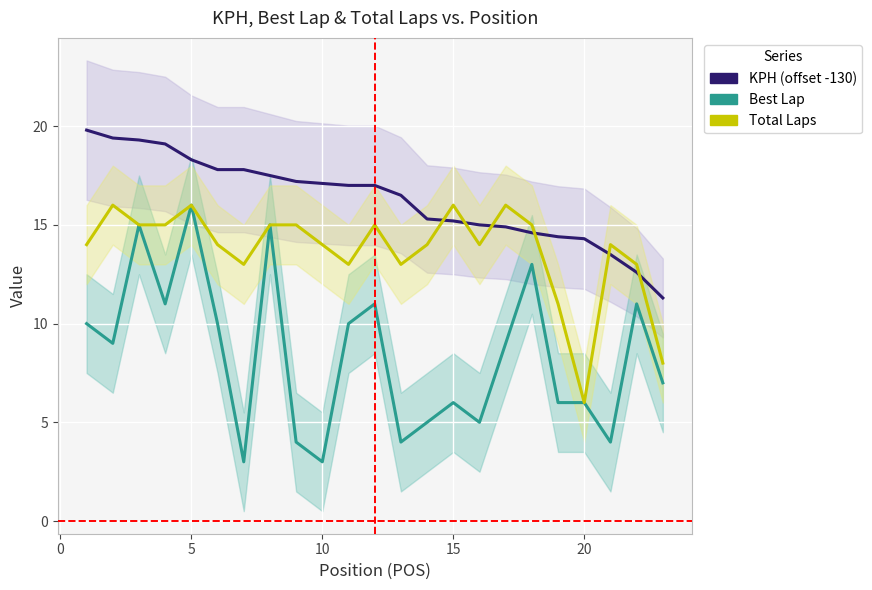

The KPH (offset -130) series shows 19.2 at 22. True or false?

False